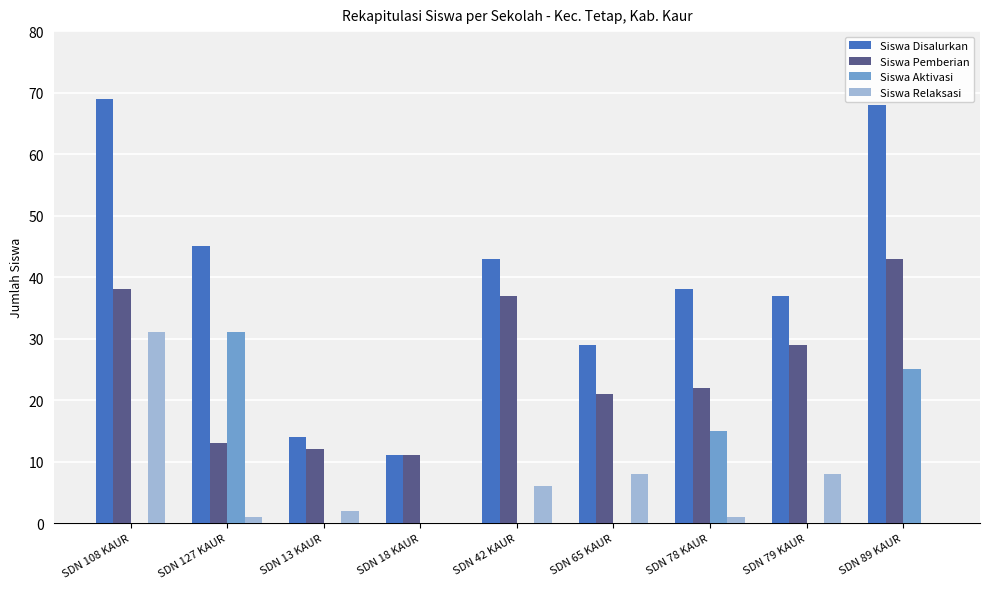

Is the value of Siswa Relaksasi at SDN 89 KAUR greater than the value of Siswa Aktivasi at SDN 127 KAUR?

No